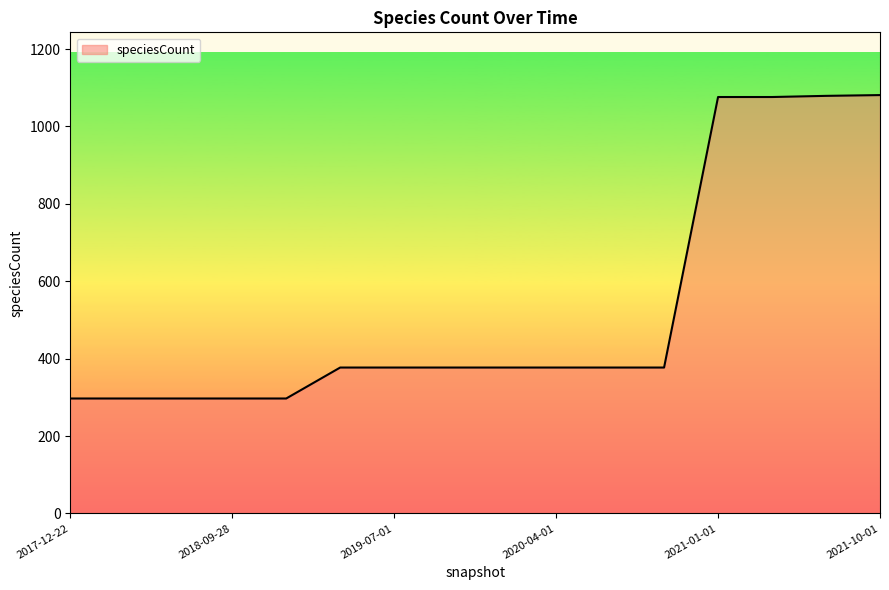

What is the greatest value displayed?

1081